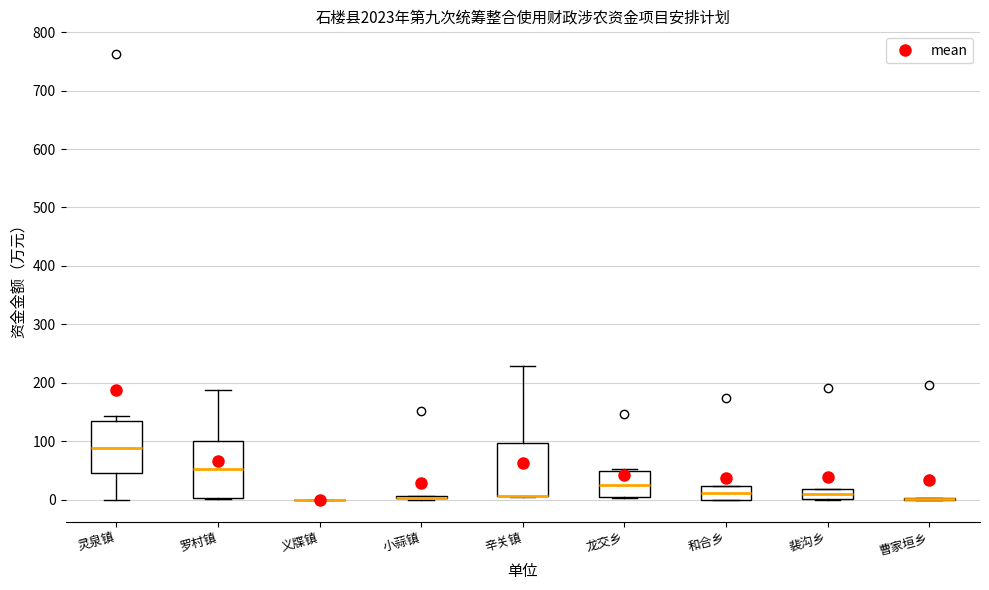

Reading left to right, read every box against the y-axis: the position of its median line, the range the box covers, and the ends of its whiskers. The values are not printed on the chart, so give them approximately, as read against the axis.

灵泉镇: median 90, box 50 to 130, whiskers 0 to 140
罗村镇: median 50, box 0 to 100, whiskers 0 to 190
义牒镇: box collapsed to a line at 0, whiskers 0 to 0
小蒜镇: box collapsed to a line at 0, whiskers 0 to 10
辛关镇: median 10 (drawn on the box's lower edge), box 10 to 100, whiskers 10 to 230
龙交乡: median 30, box 10 to 50, whiskers 0 to 50 (just above the box's upper edge)
和合乡: median 10, box 0 to 20, whiskers 0 to 20
裴沟乡: median 10, box 0 to 20, whiskers 0 to 20
曹家垣乡: box collapsed to a line at 0, whiskers 0 to 0